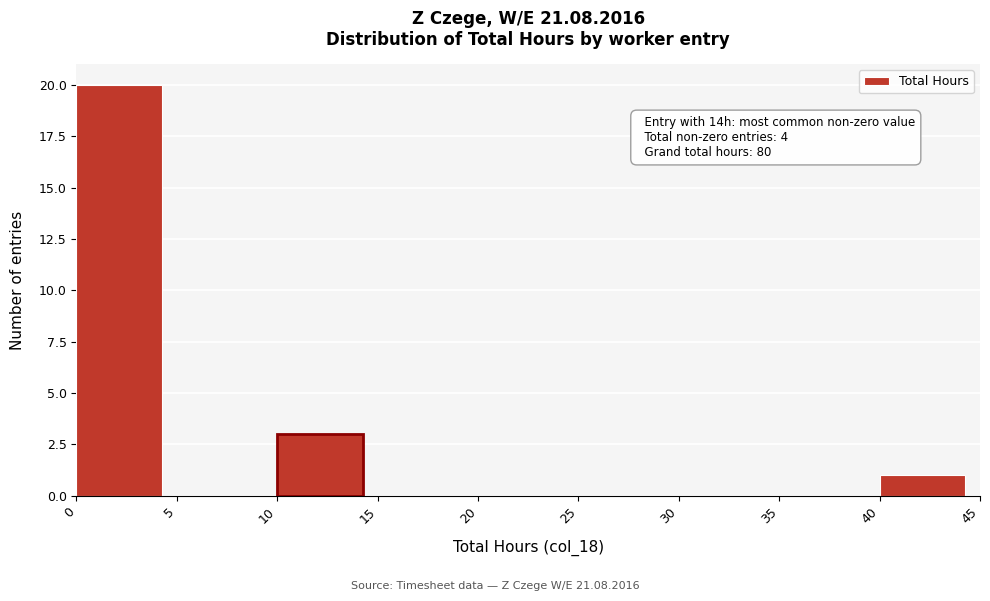

Which range on the x-axis has the tallest bar?

0 to 5